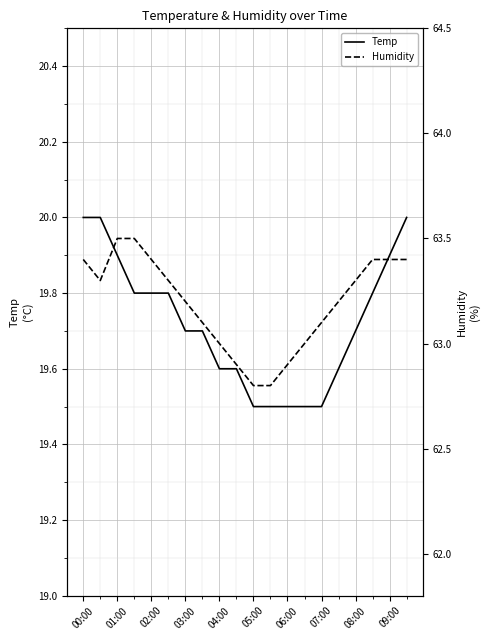

The Temp series shows 4.8 at 00:00. True or false?

False